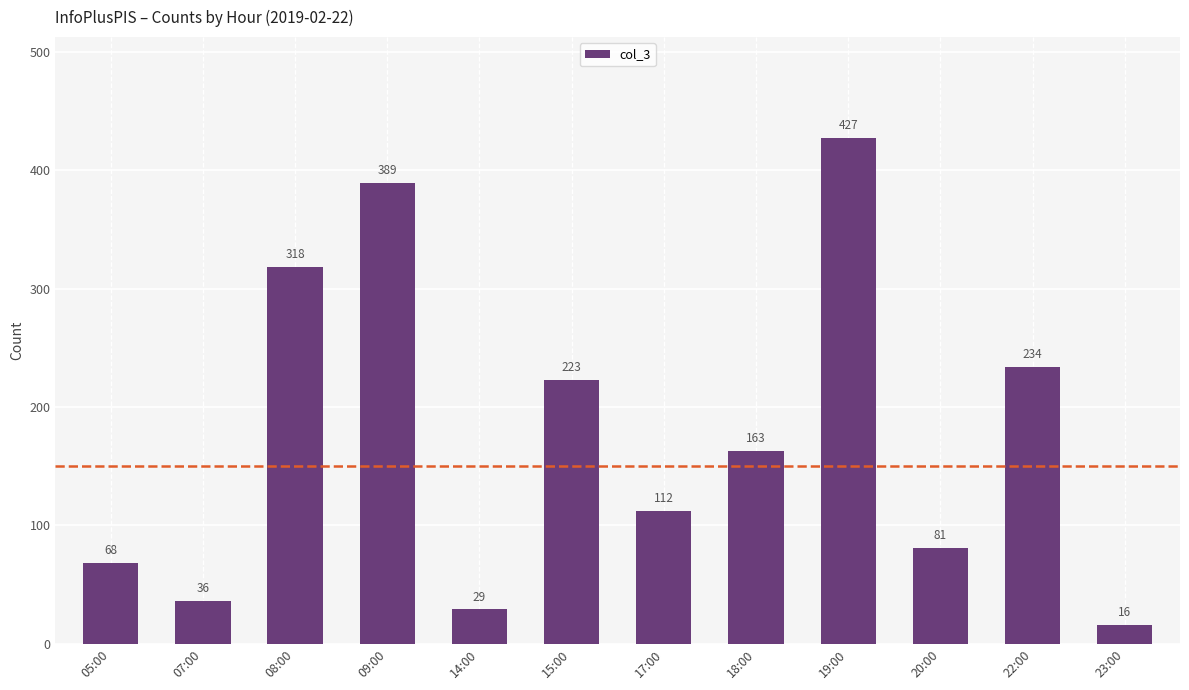

Rank the categories by value from highest to lowest.

19:00, 09:00, 08:00, 22:00, 15:00, 18:00, 17:00, 20:00, 05:00, 07:00, 14:00, 23:00